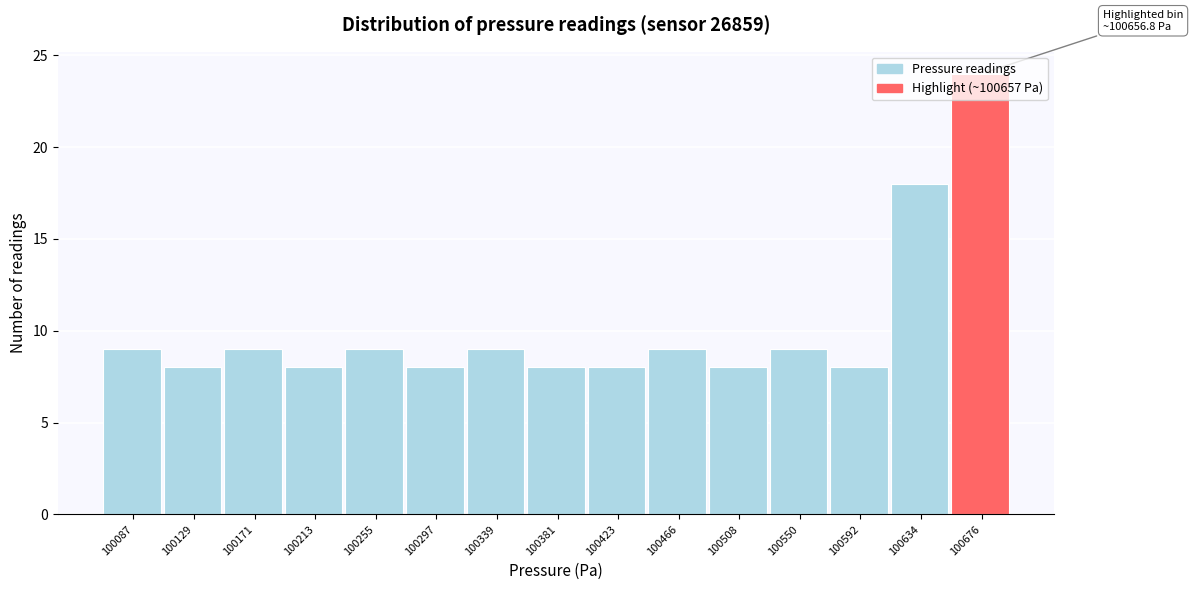

Over which range of the x-axis is the bar tallest?

100655 to 100695